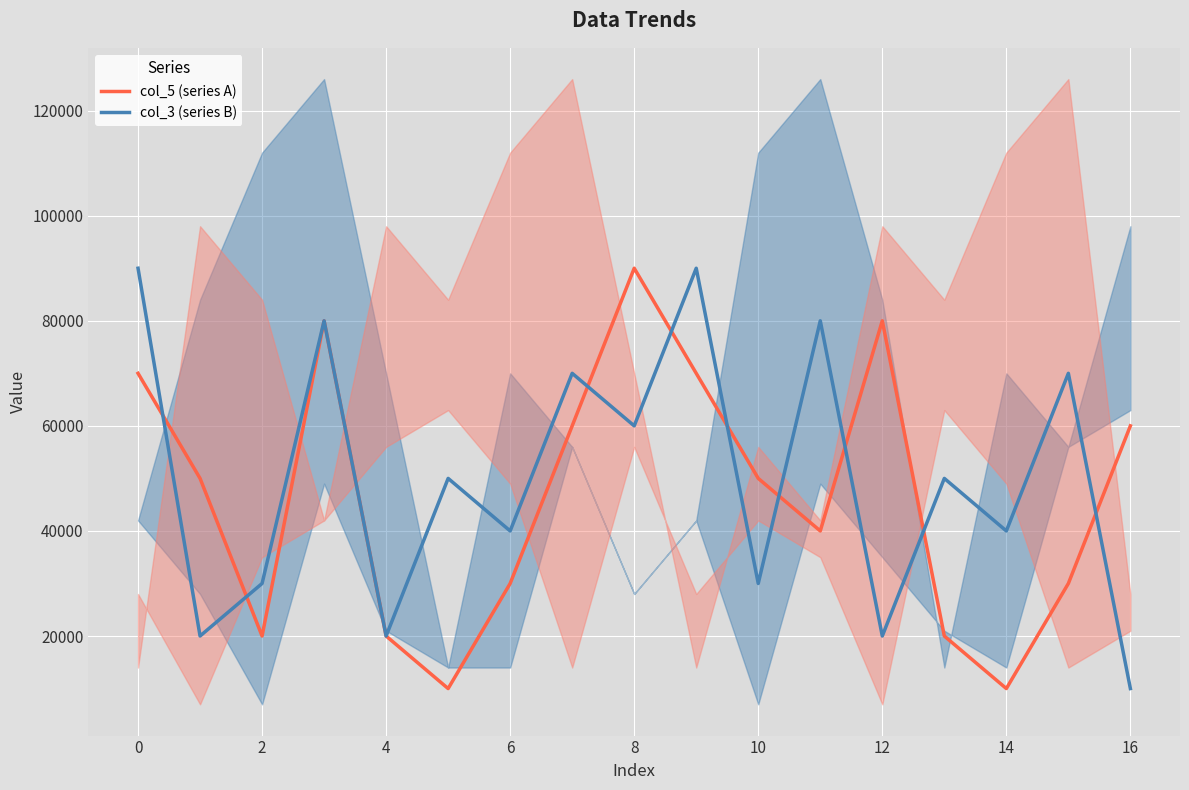

Which series has the largest total across all categories?

col_3 (series B)